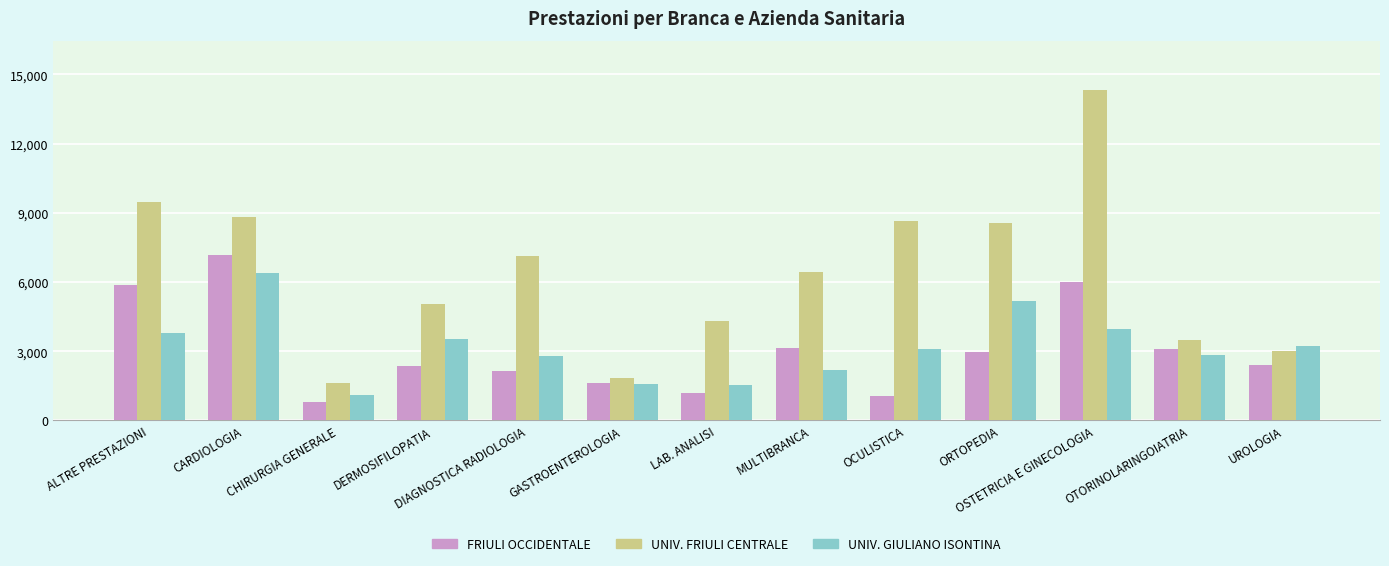

What is the value of the FRIULI OCCIDENTALE bar at the 1st from the left?

5854